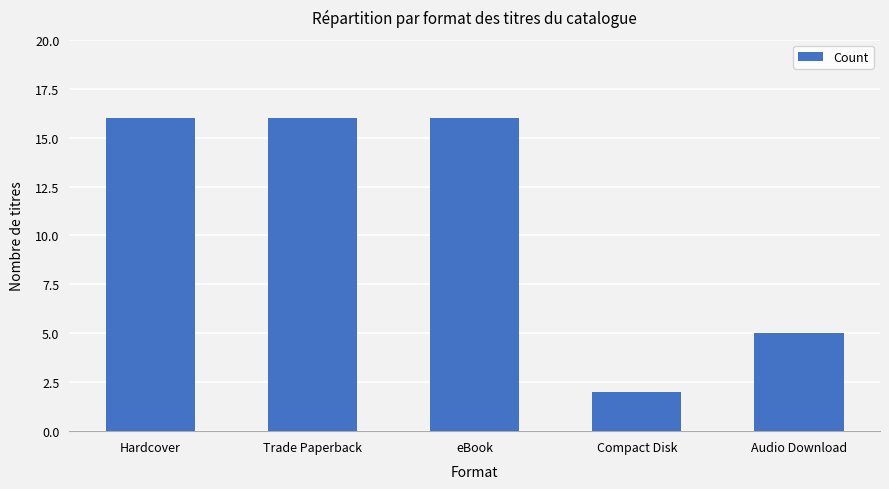

What is the difference between the second highest and second lowest values?

11